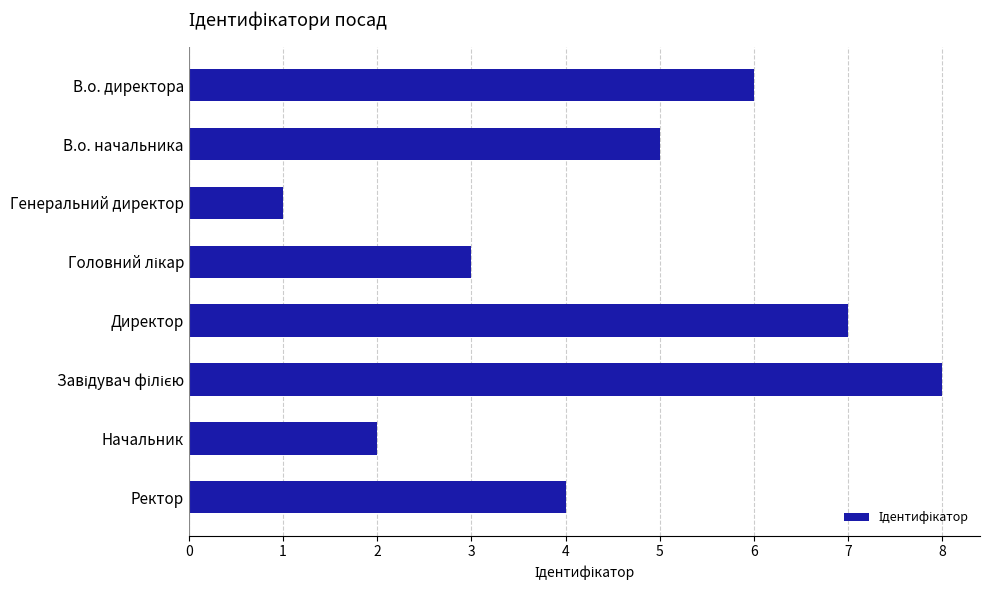

What is the label of the 1st bar from the bottom?

Ректор